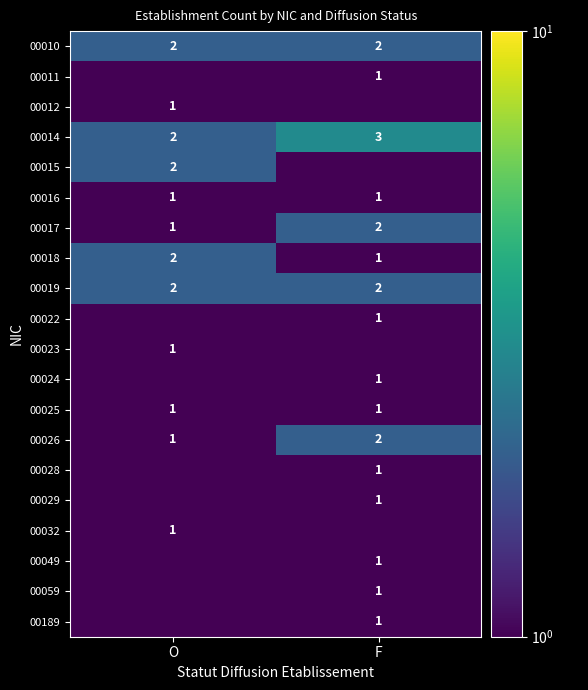

At how many categories does at least one series exceed 0?

2